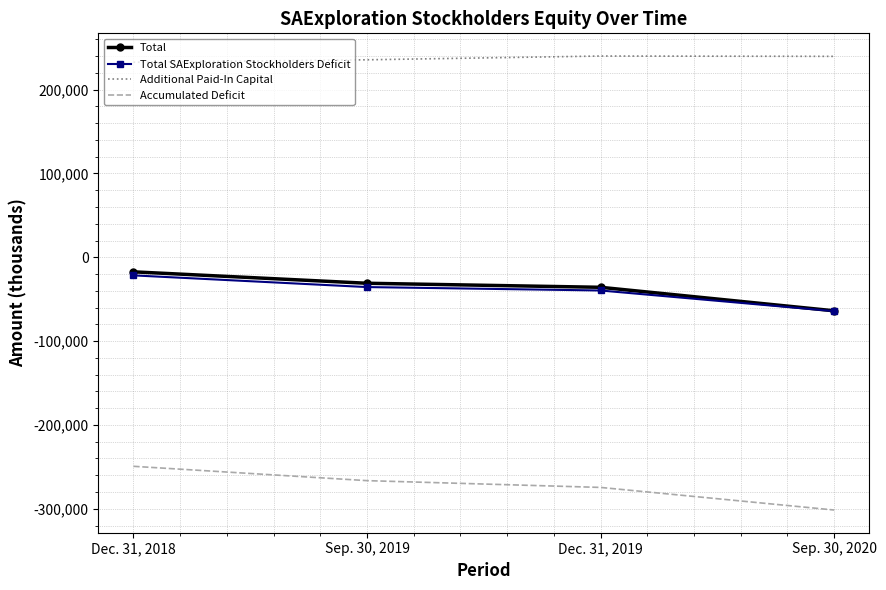

The value of Additional Paid-In Capital at Dec. 31, 2019 is 240068. True or false?

True